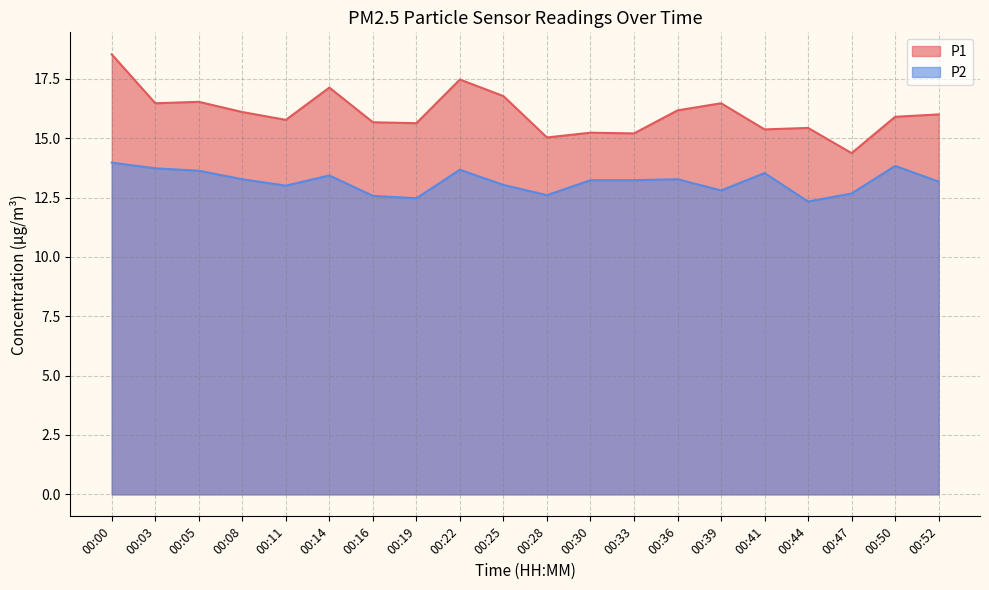

What is the sum of the P2 values at 00:05 and 00:08?

26.9